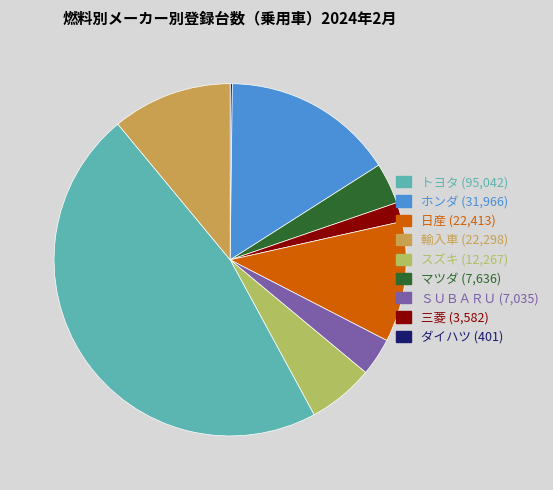

Is it true that スズキ (12,267) is 11% of the pie?

True